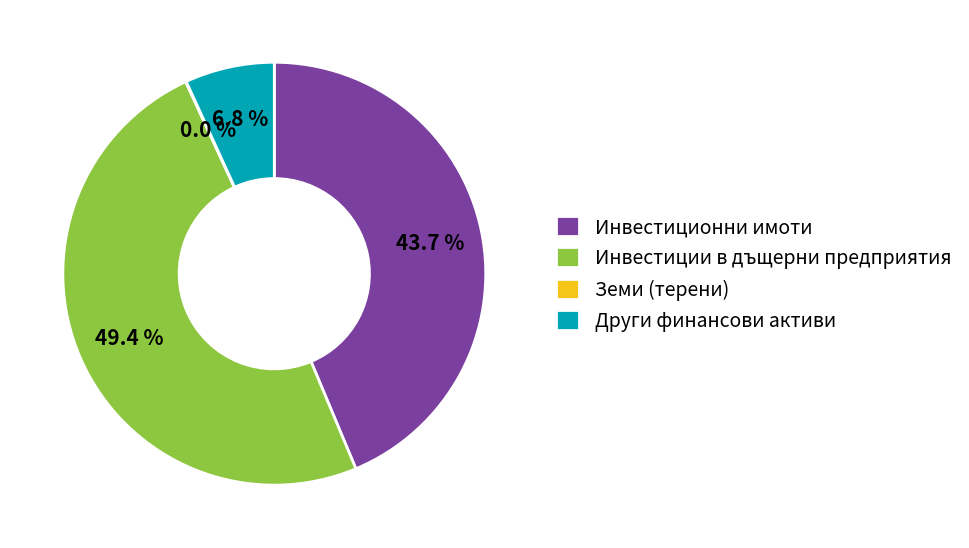

Does any single category account for the majority?

No